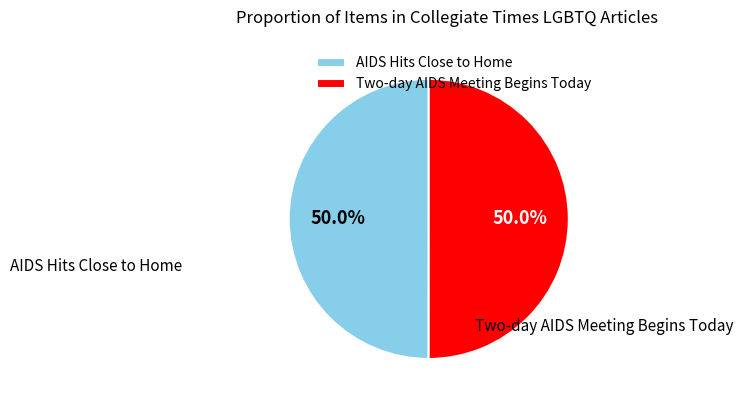

Is the sum of AIDS Hits Close to Home and Two-day AIDS Meeting Begins Today greater than half?

Yes